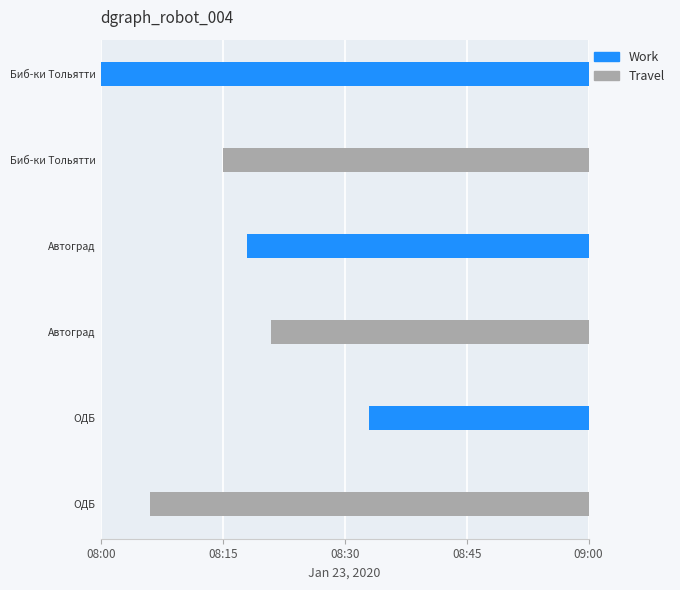

How many bars are there in each group?

2